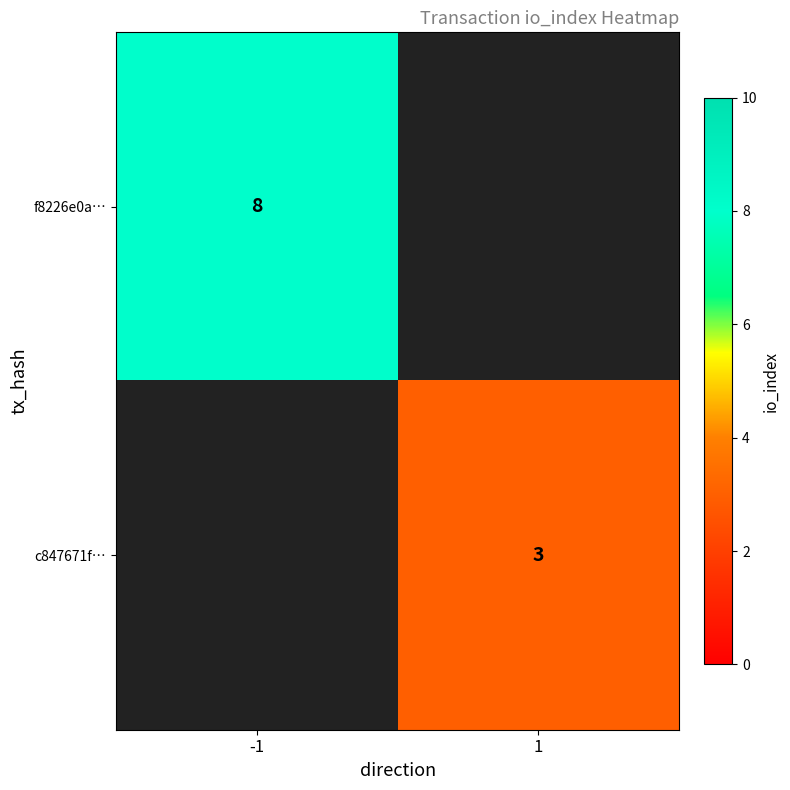

How many data points does each series have?

2